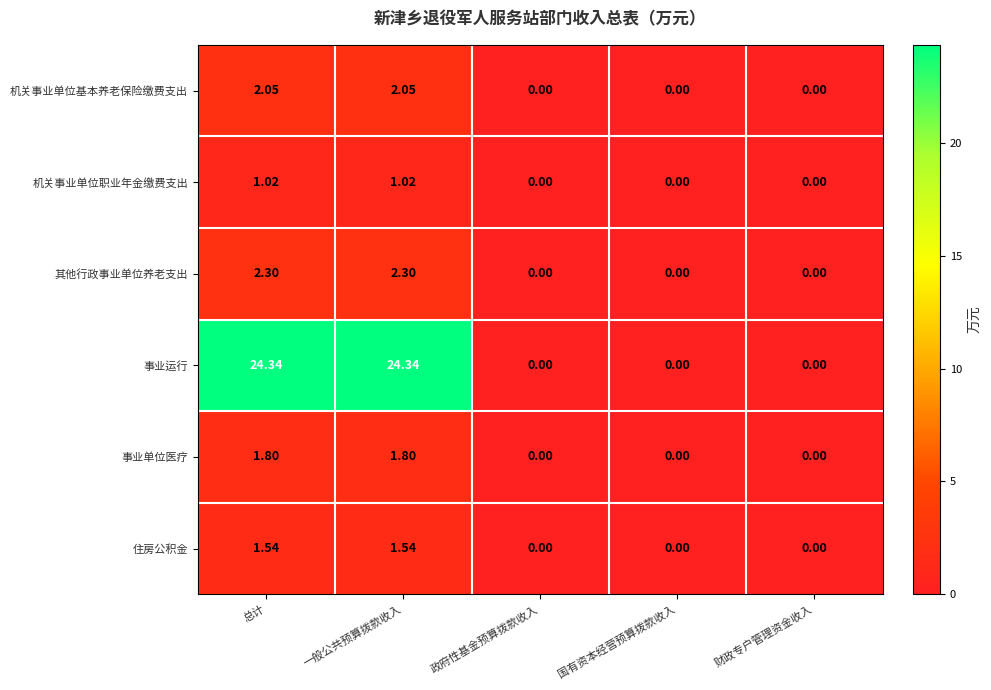

Which series changed the most between 总计 and 政府性基金预算拨款收入?

事业运行